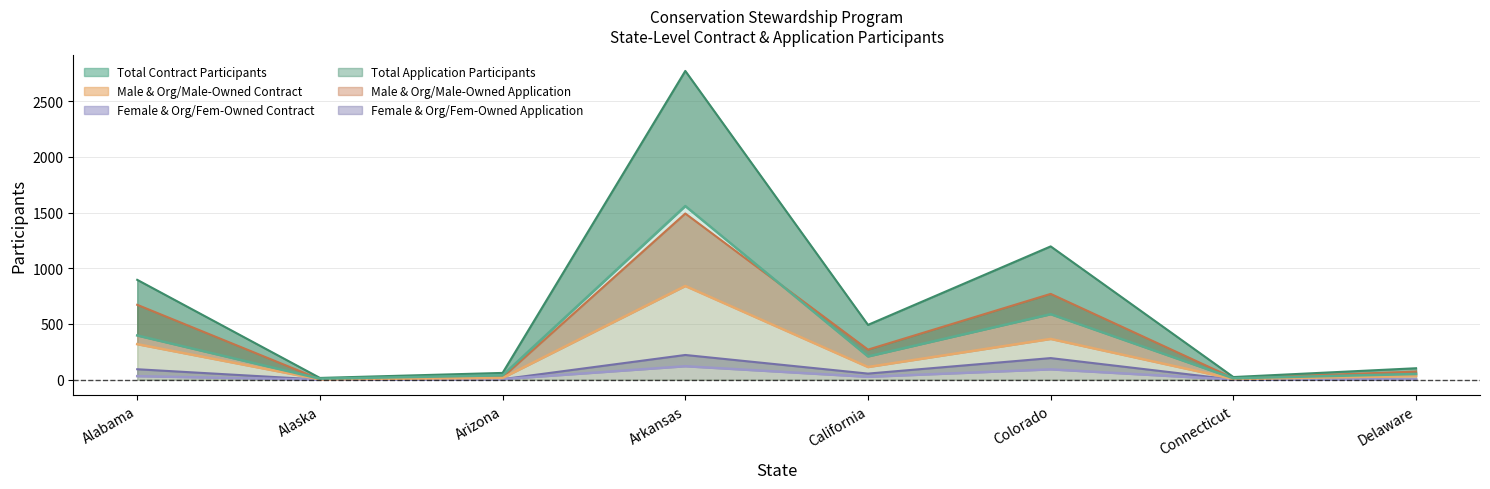

The Male & Org/Male-Owned Application series shows 14 at Connecticut. True or false?

True